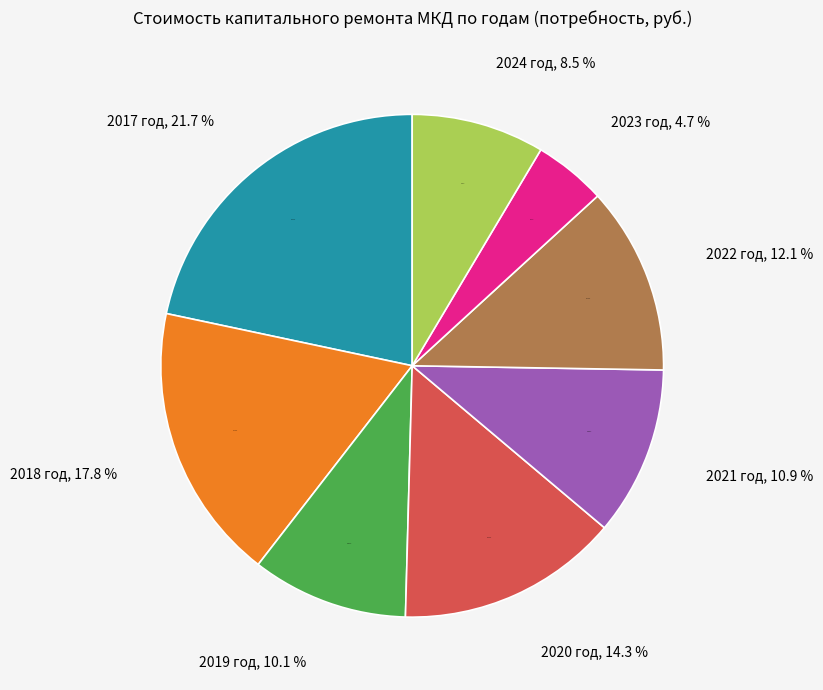

What percentage is NOT represented by 2018 год?

82.2%